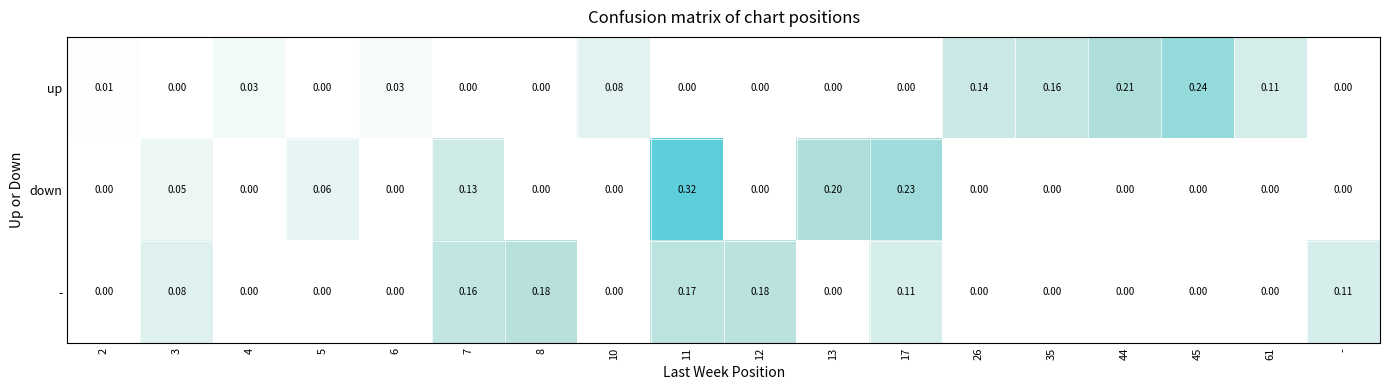

Which series has the largest total across all categories?

up